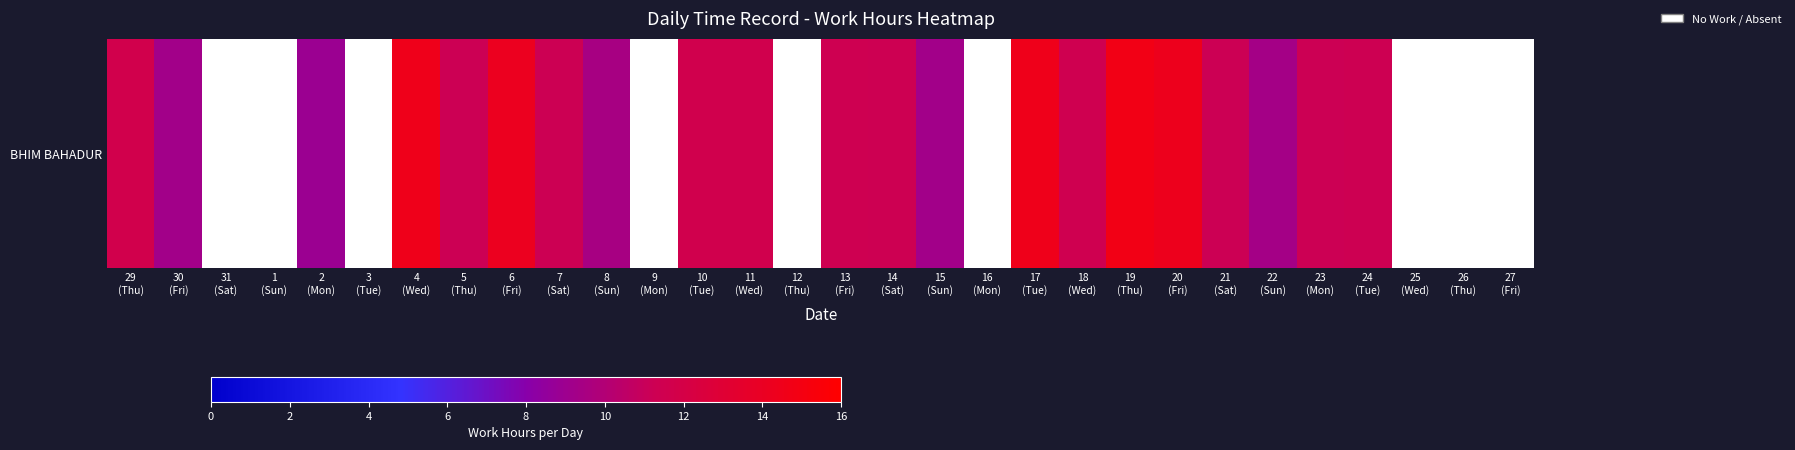

What is the difference between the values at 11
(Wed) and 29
(Thu)?

0.1